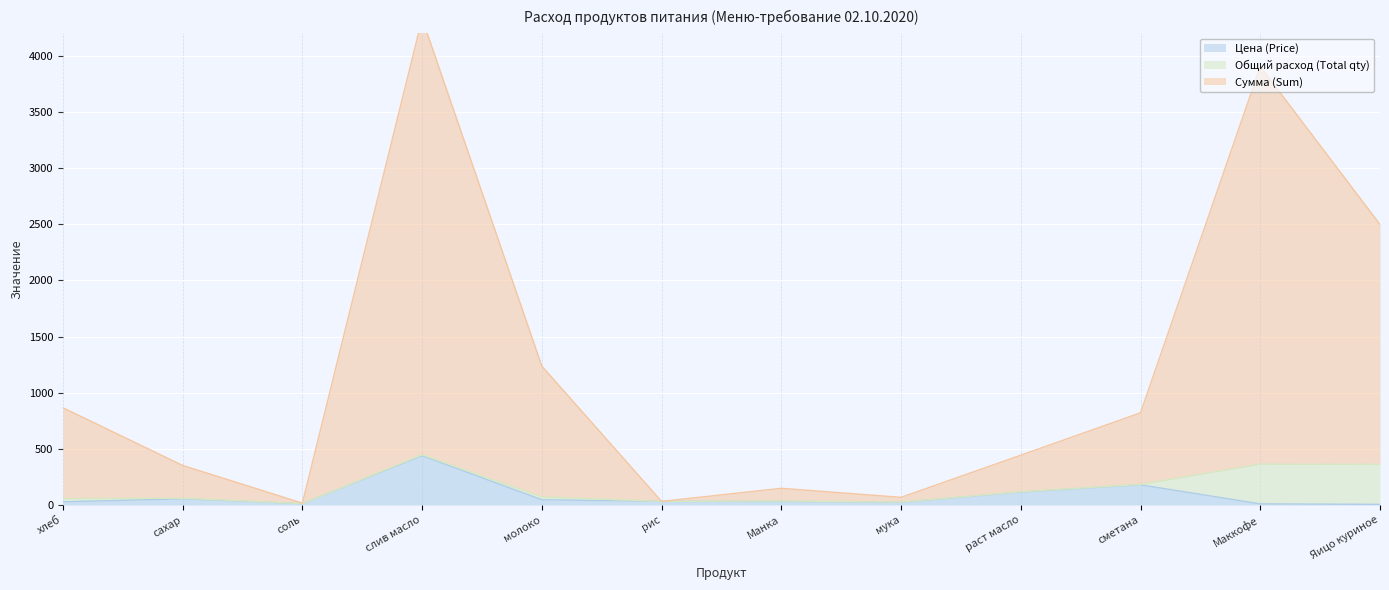

Rank the categories by Сумма (Sum) value from highest to lowest.

слив масло, Маккофе, Яицо куриное, молоко, хлеб, сметана, раст масло, сахар, Манка, мука, рис, соль